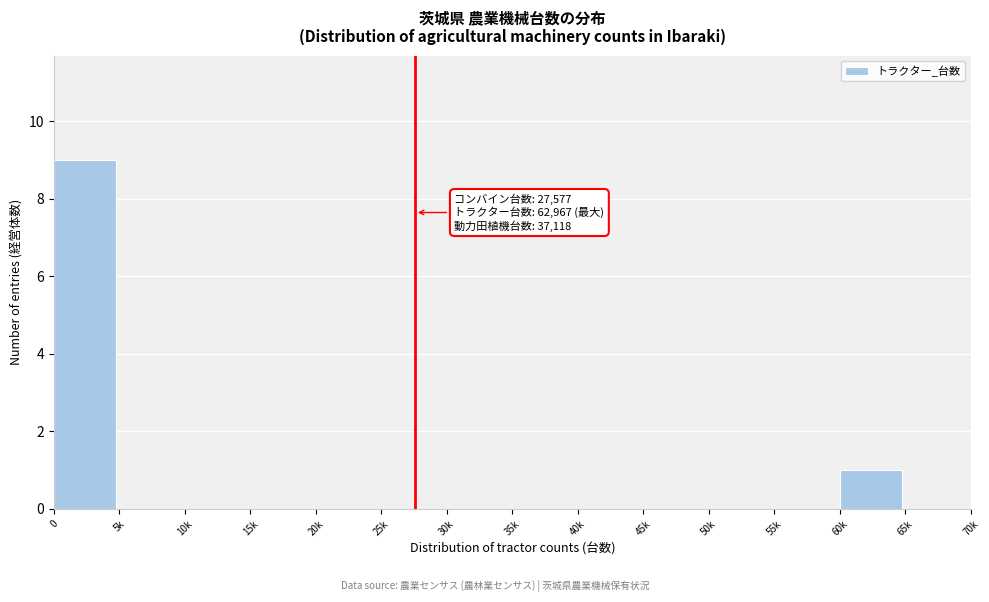

Reading right to left, list all the values displayed in this chart.

65k=0	60k=1	55k=0	50k=0	45k=0	40k=0	35k=0	30k=0	25k=0	20k=0	15k=0	10k=0	5k=0	0=9